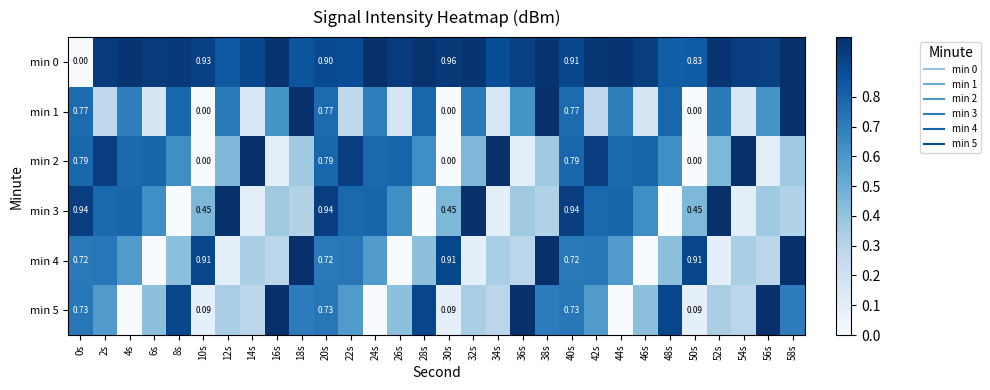

Rank the categories by min 1 value from lowest to highest.

10s, 30s, 50s, 14s, 34s, 54s, 6s, 26s, 46s, 2s, 22s, 42s, 16s, 36s, 56s, 4s, 24s, 44s, 12s, 32s, 52s, 0s, 20s, 40s, 8s, 28s, 48s, 18s, 38s, 58s